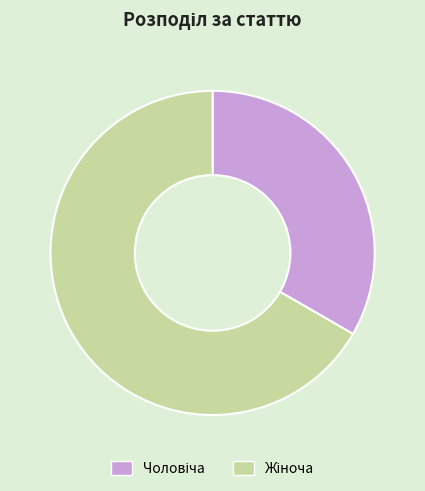

Is there any slice that represents more than half of the pie?

Yes